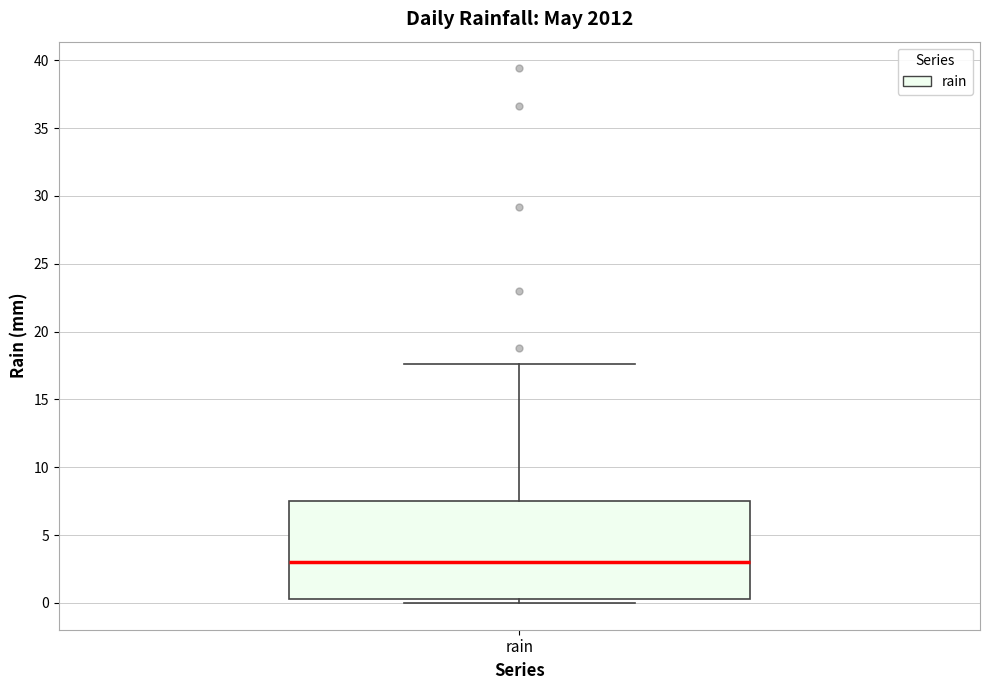

Where does the median line of the box for rain sit on the y-axis? The values are not printed on the chart, so give them approximately, as read against the axis.

3.0